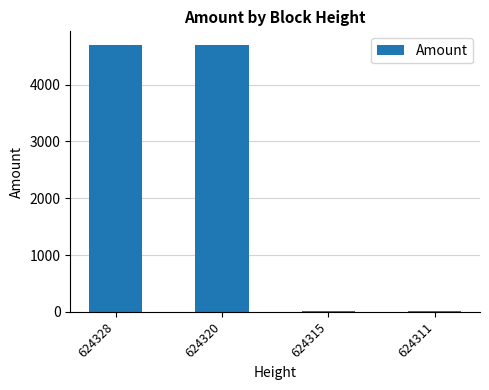

What is the change in value from 624320 to 624311?

-4695.5